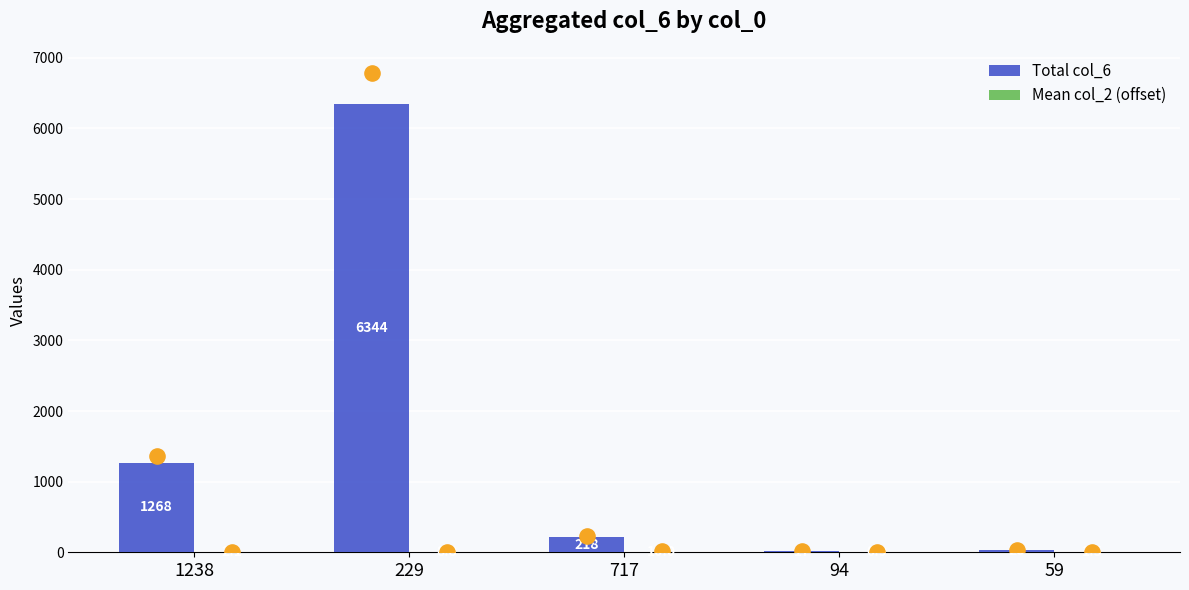

Which series has the largest Y range (max minus min)?

Total col_6